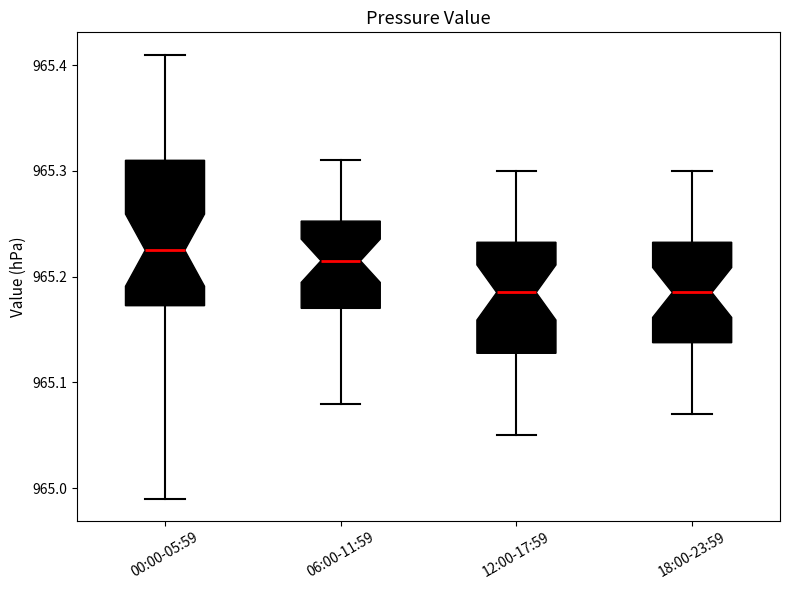

Reading left to right, transcribe this box plot: for each box, give where its median line is, the range the box spans, and where its two whiskers end, as read against the y-axis. The values are not printed on the chart, so give them approximately, as read against the axis.

00:00-05:59: median 965.23, box 965.17 to 965.31, whiskers 964.99 to 965.41
06:00-11:59: median 965.22, box 965.17 to 965.25, whiskers 965.08 to 965.31
12:00-17:59: median 965.19, box 965.13 to 965.23, whiskers 965.05 to 965.30
18:00-23:59: median 965.19, box 965.14 to 965.23, whiskers 965.07 to 965.30